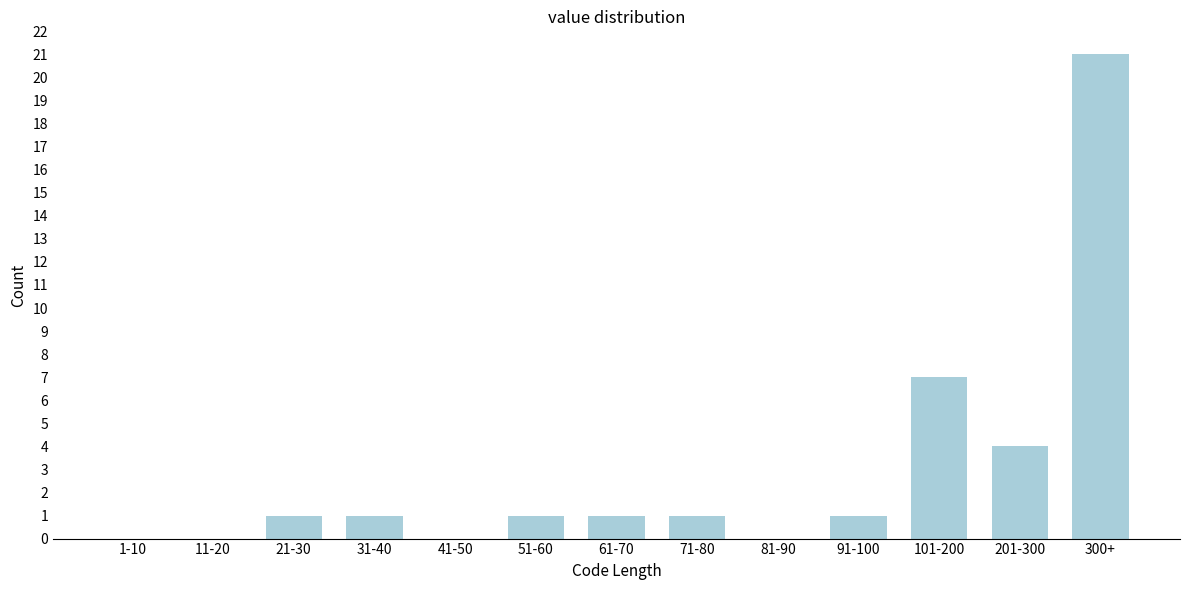

Reading left to right, transcribe all the data shown in this chart.

1-10=0	11-20=0	21-30=1	31-40=1	41-50=0	51-60=1	61-70=1	71-80=1	81-90=0	91-100=1	101-200=7	201-300=4	300+=21